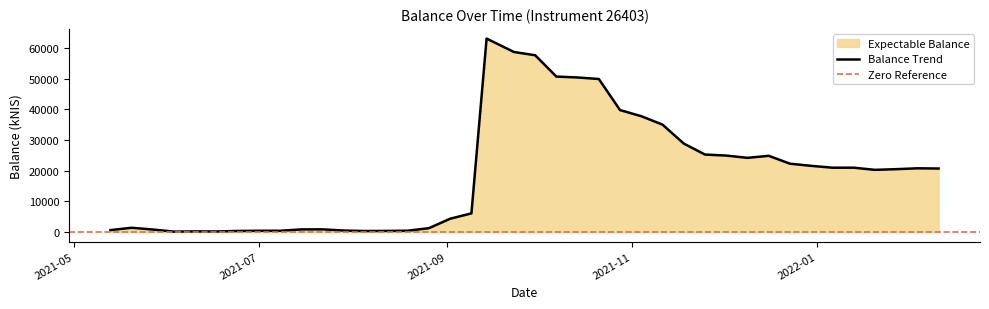

What position from the right is 2021-12-30?

7